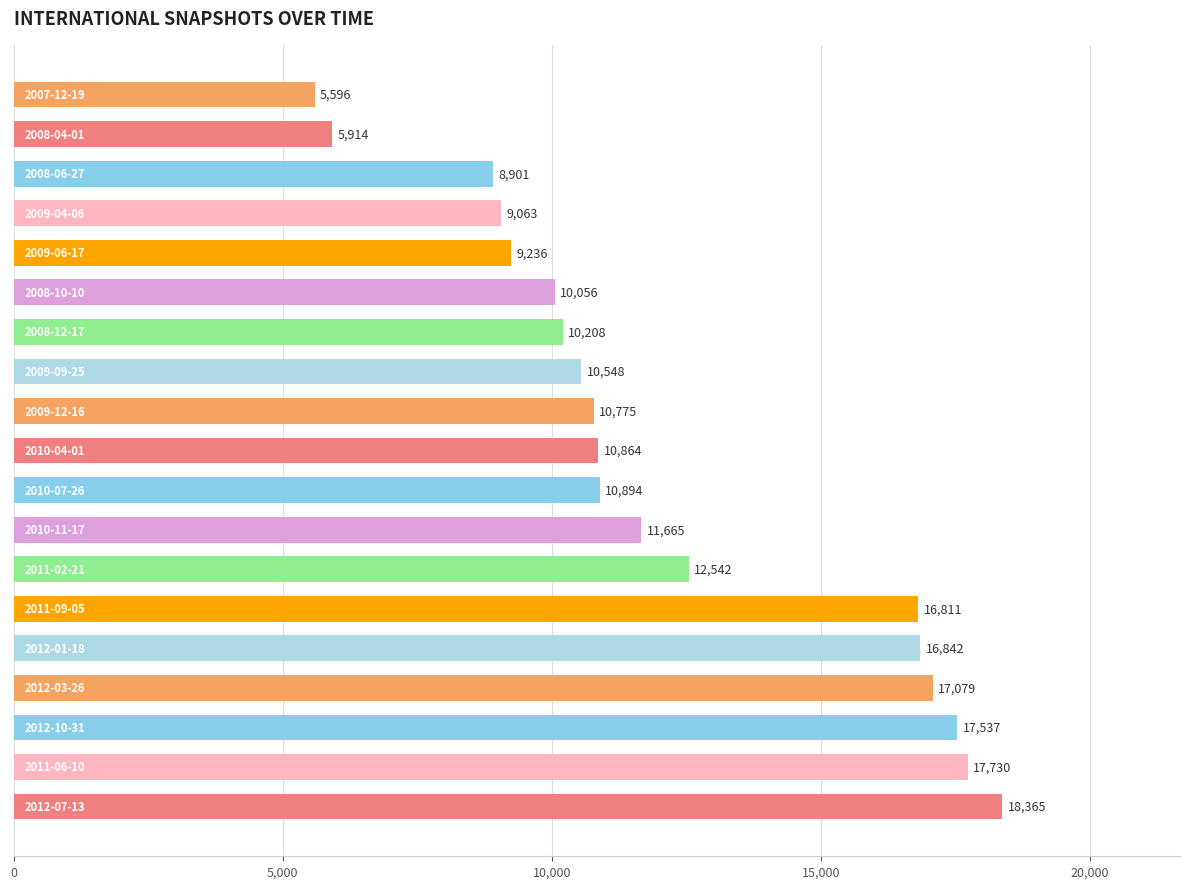

What is the average value?

12138